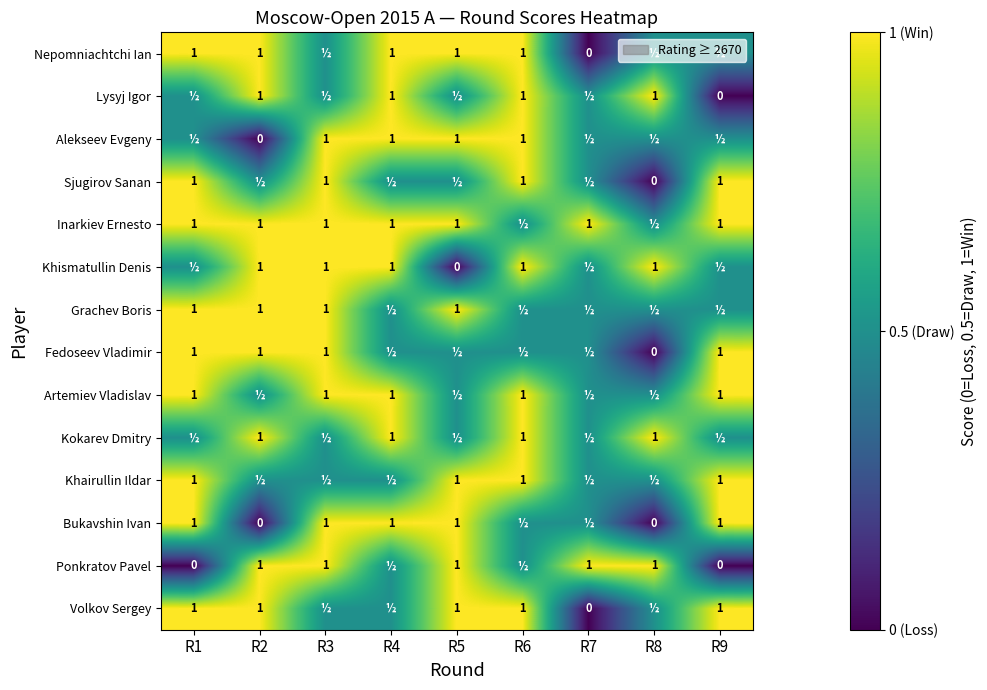

What is the maximum value for Kokarev Dmitry?

1.0